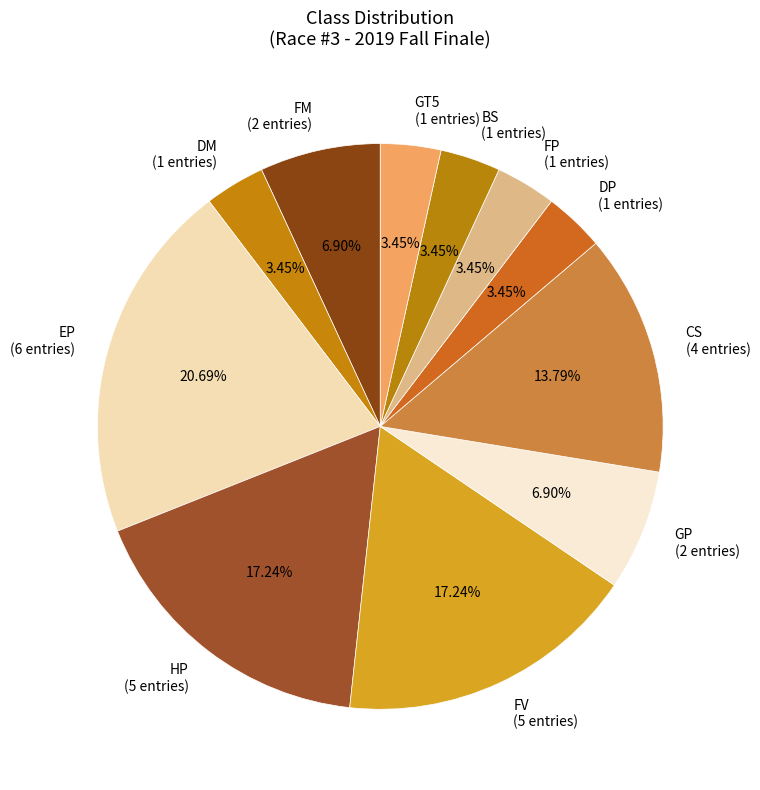

True or false: FM accounts for 1% of the total.

False